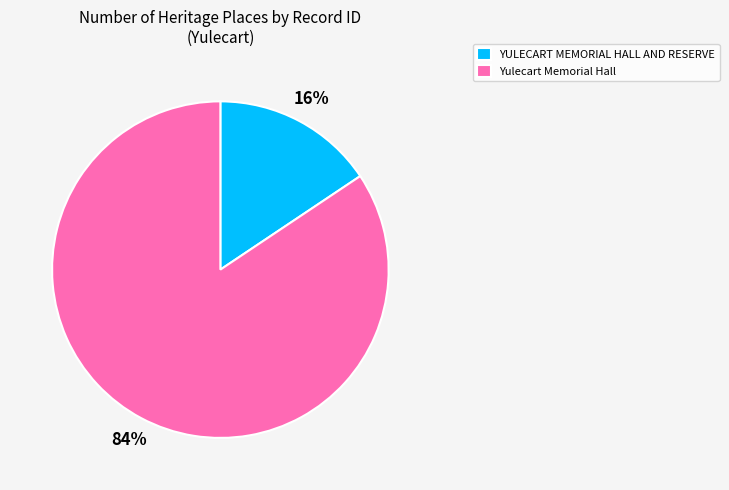

Is the sum of Yulecart Memorial Hall and YULECART MEMORIAL HALL AND RESERVE greater than half?

Yes